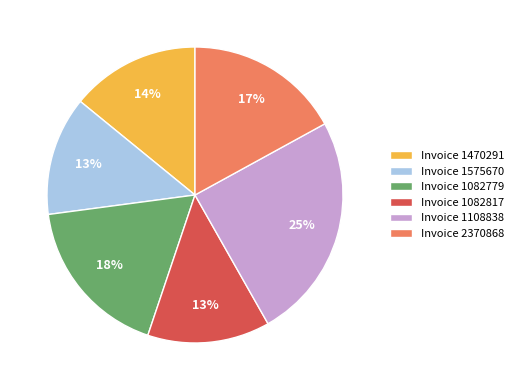

To the nearest percent, what is the average slice percentage?

17%